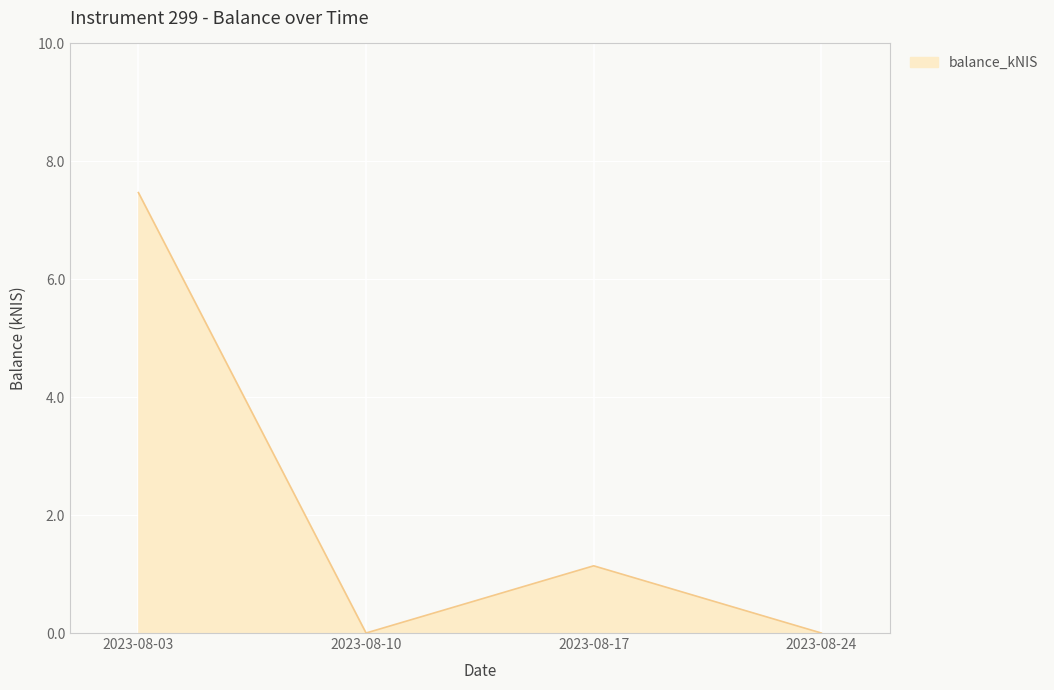

Reading right to left, transcribe all the data shown in this chart.

0.0	1.1	0.0	7.5